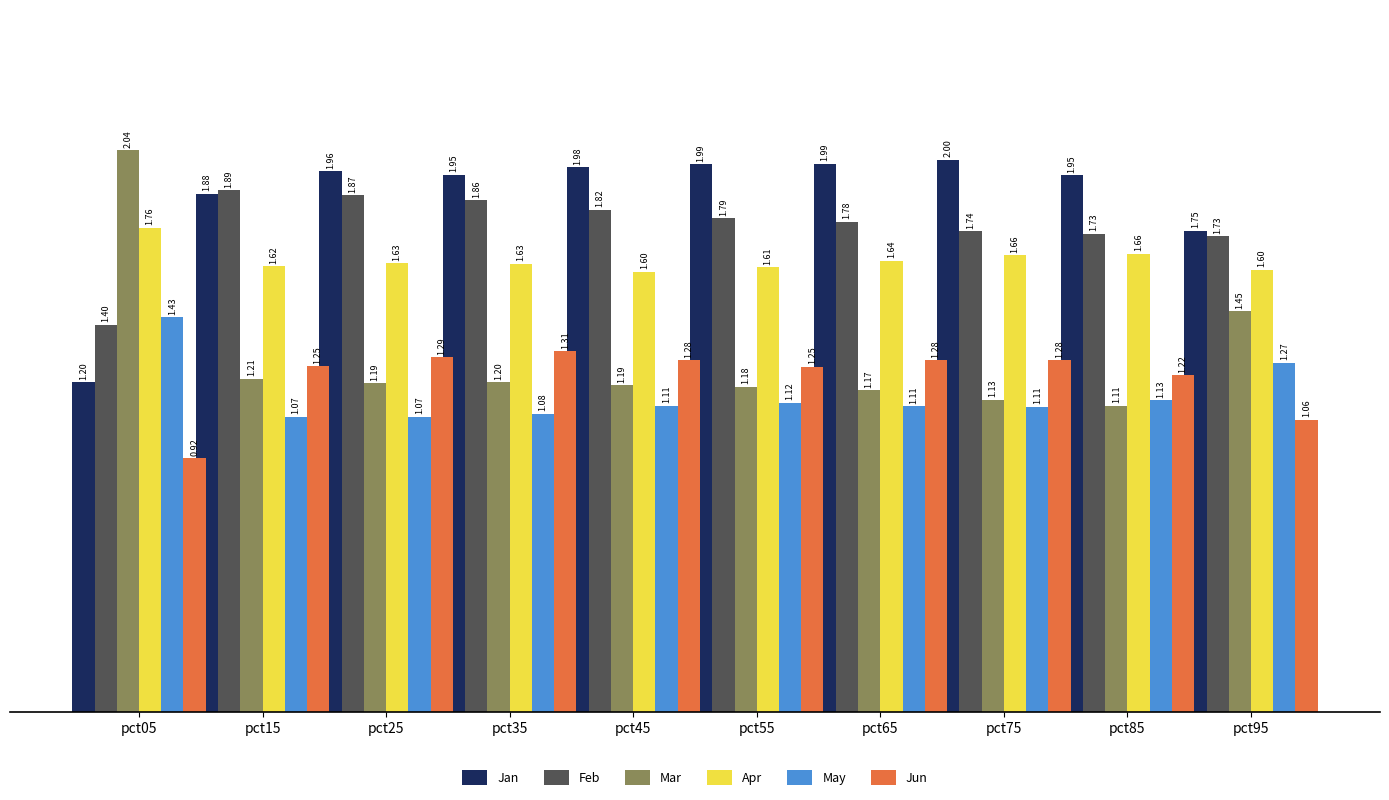

What is the total value across all series at pct65?

9.0